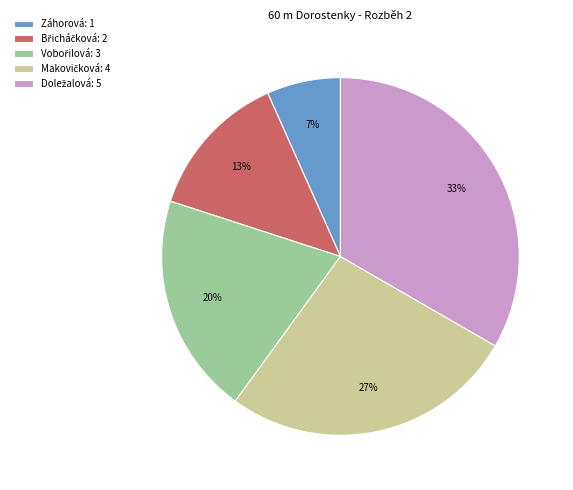

What percentage is the Záhorová: 1 slice, to the nearest percent?

7%